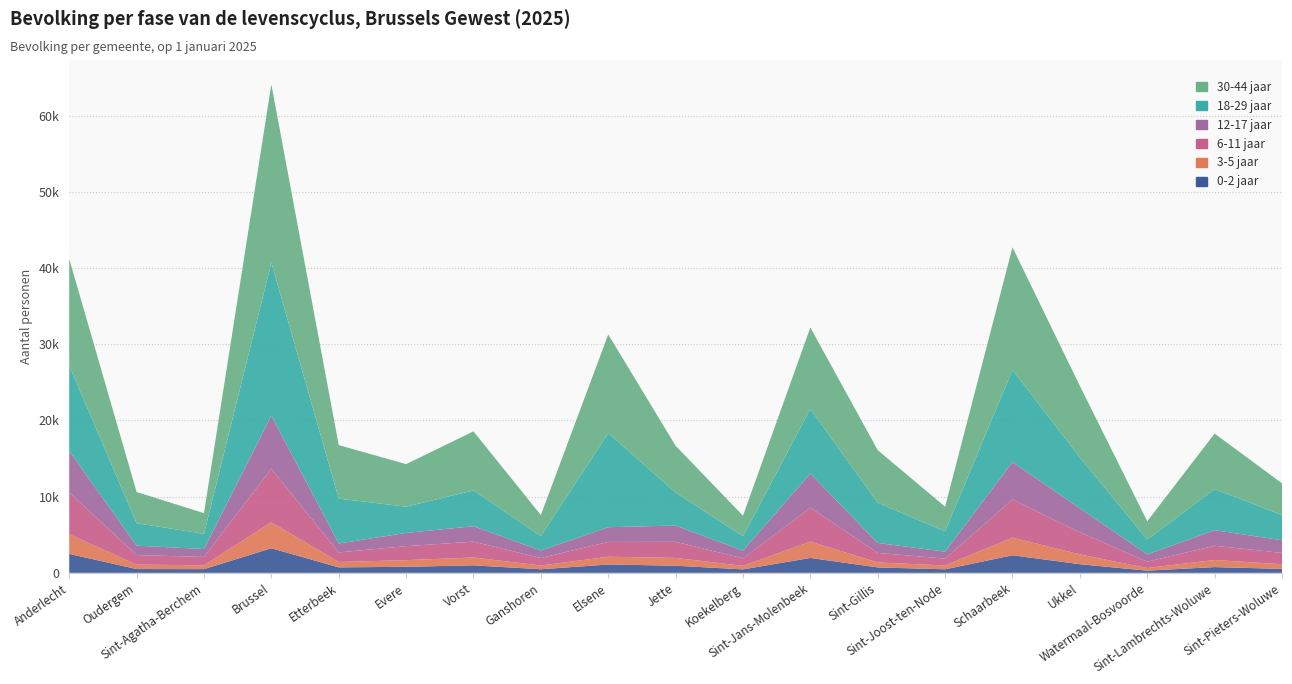

Reading left to right, extract all data points from this chart.

0-2 jaar: 2485	495	483	3228	716	792	983	466	1096	933	451	1954	709	461	2304	1132	284	754	517
3-5 jaar: 2577	583	510	3402	703	874	1030	495	1015	1026	462	2137	657	502	2322	1285	345	931	609
6-11 jaar: 5498	1251	1089	7038	1259	1833	2077	977	1942	2109	985	4459	1246	902	4984	2908	830	1869	1487
12-17 jaar: 5423	1238	1039	6962	1168	1736	2026	986	1934	2133	1007	4471	1310	917	4923	3134	953	2044	1662
18-29 jaar: 11206	2951	1996	20056	5892	3443	4694	1881	12354	4323	1893	8480	5282	2657	12101	6683	1943	5396	3308
30-44 jaar: 14005	4088	2713	23394	7022	5582	7750	2770	12935	6149	2693	10682	6886	3237	16076	9380	2415	7276	4162